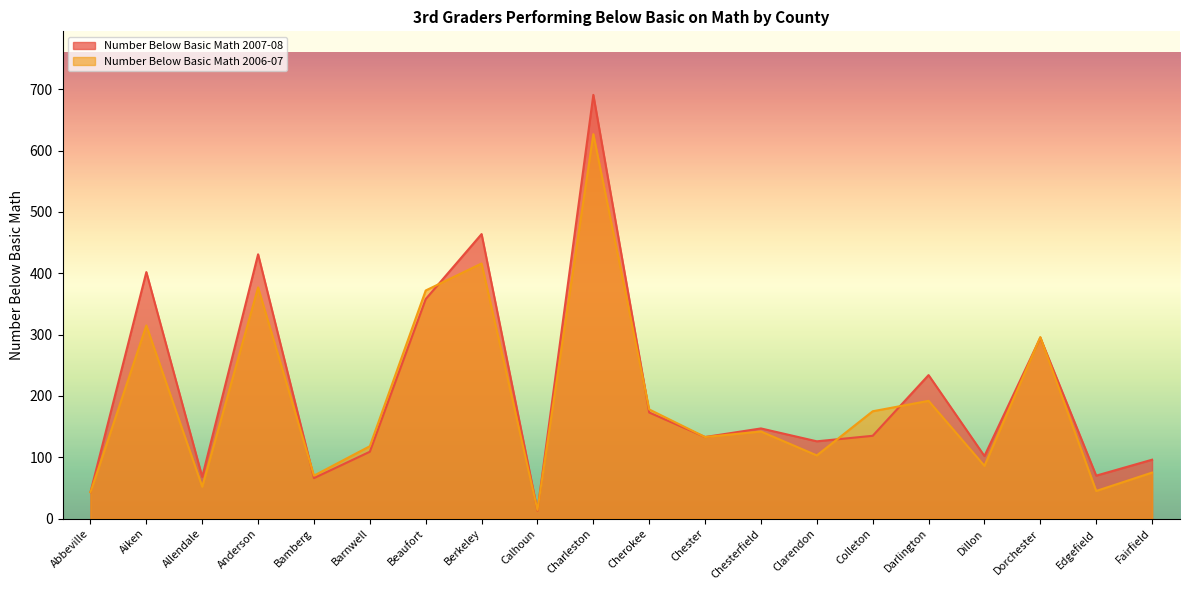

What is the highest value of the Number Below Basic Math 2006-07 series?

627